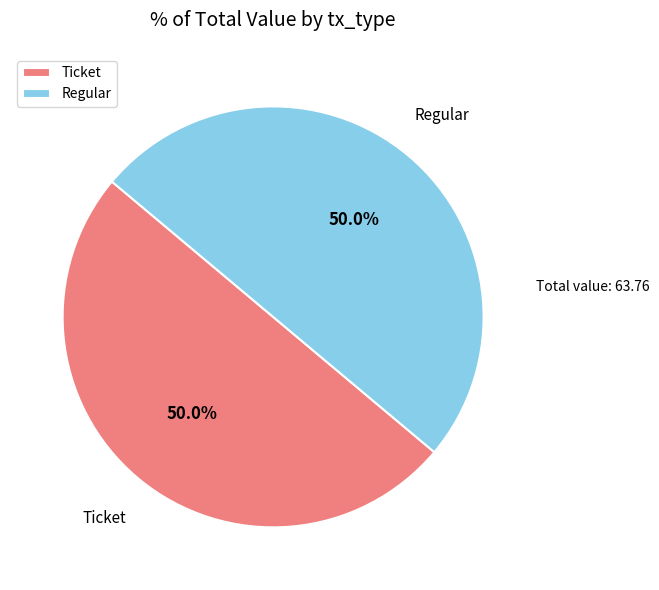

Approximately how many times larger is the value at Regular compared to Ticket?

1.0